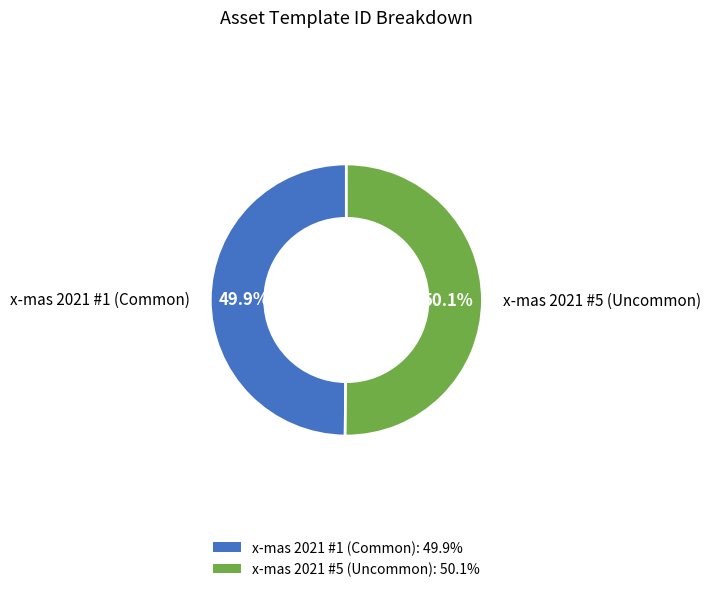

The x-mas 2021 #1 (Common) slice represents 50% of the pie. True or false?

True